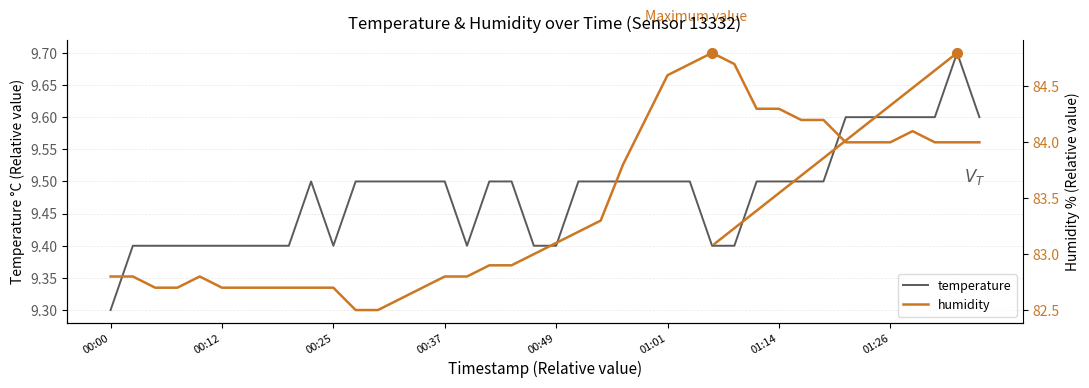

What is the maximum value for temperature?

9.7